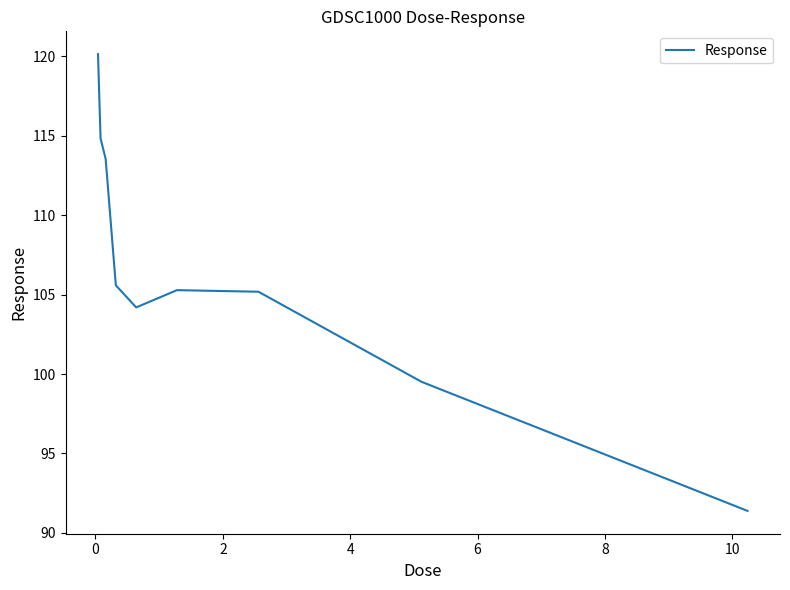

What is the greatest value displayed?

120.1